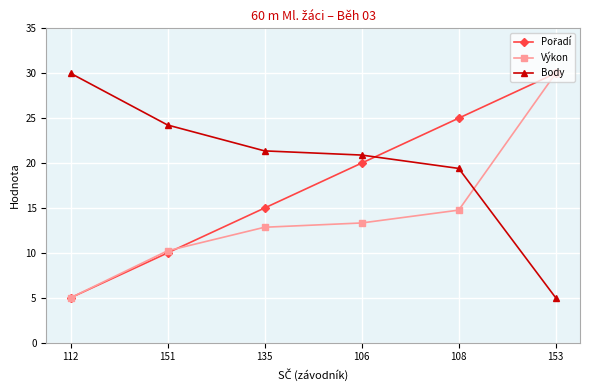

At which label does Výkon reach its minimum?

112